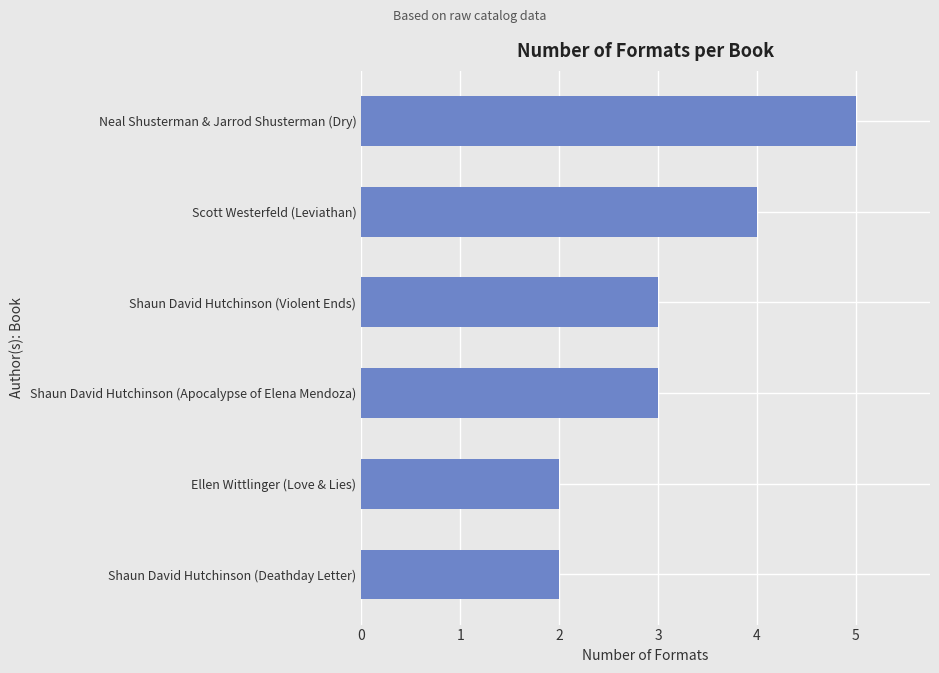

Read the value at Shaun David Hutchinson (Violent Ends).

3